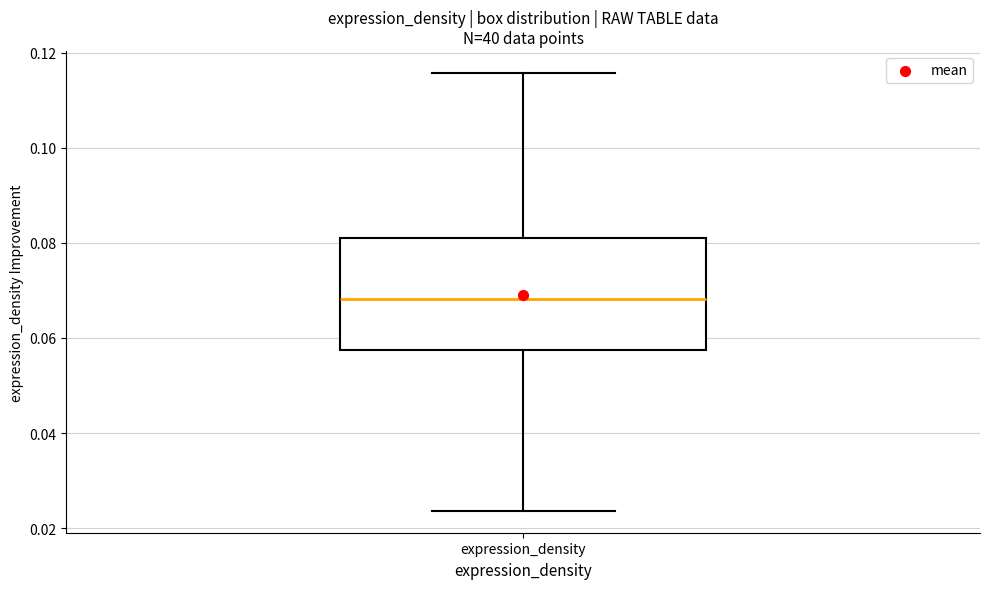

Read this box plot against the y-axis: the position of the median line, the range covered by the box, and the ends of both whiskers. The values are not printed on the chart, so give them approximately, as read against the axis.

median 0.068, box 0.058 to 0.082, whiskers 0.024 to 0.116